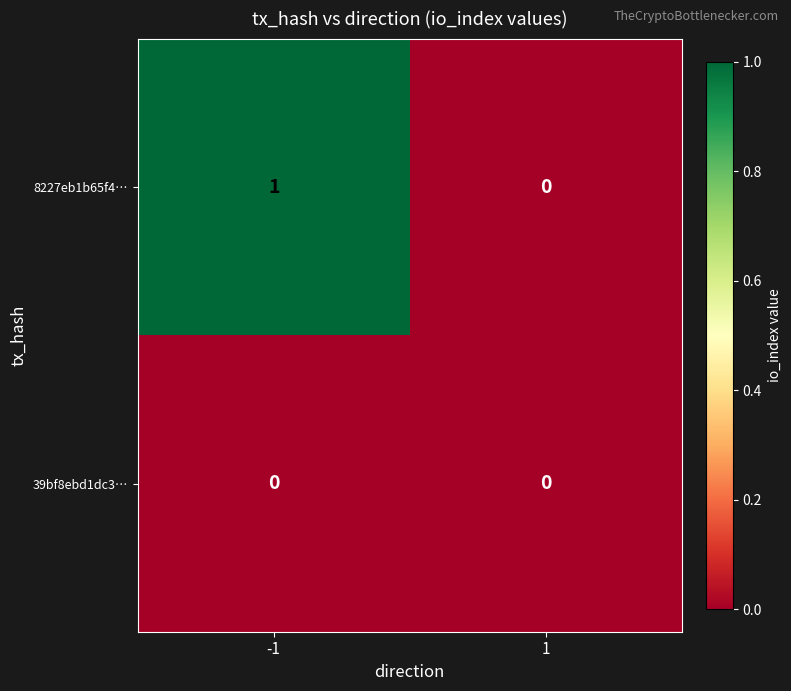

What is the maximum value shown in the chart?

1